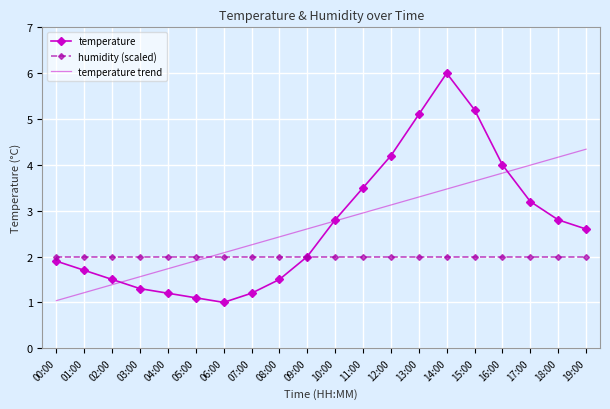

What is the maximum value for humidity (scaled)?

2.0